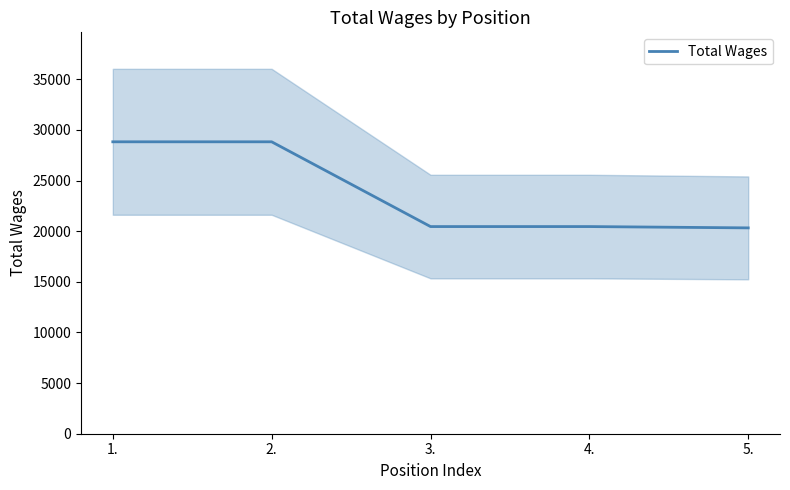

What is the label of the 1st point from the left?

1.